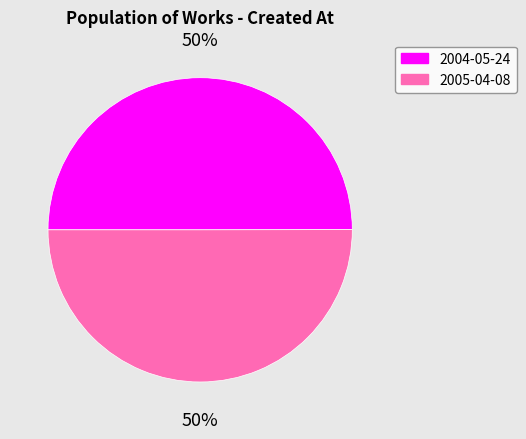

To the nearest percent, what percentage of the pie is 2004-05-24?

50%